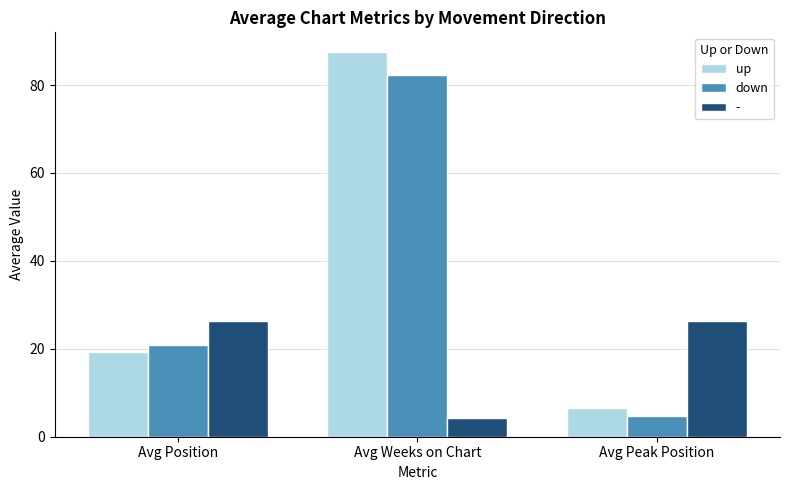

The value of down at Avg Position is 35.2. True or false?

False